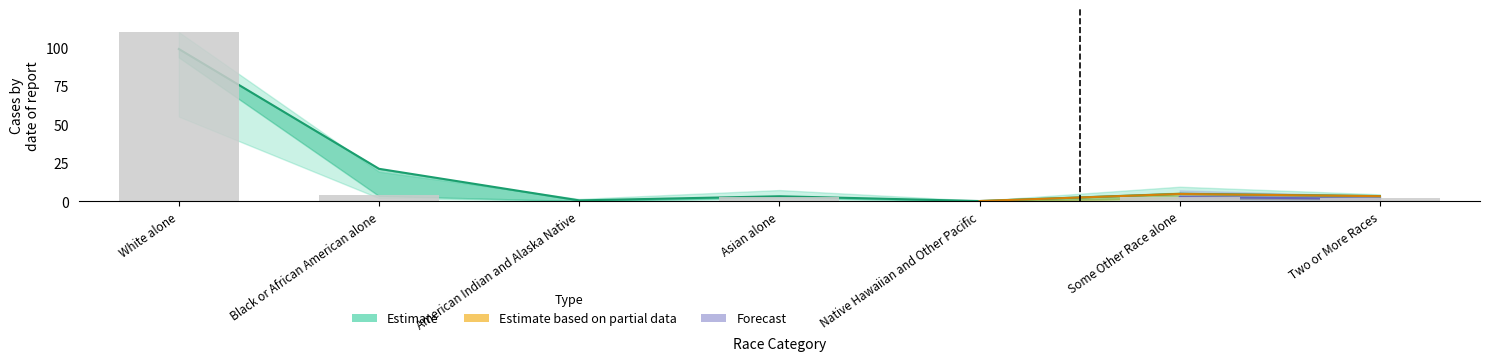

What is the greatest value displayed?

110.0